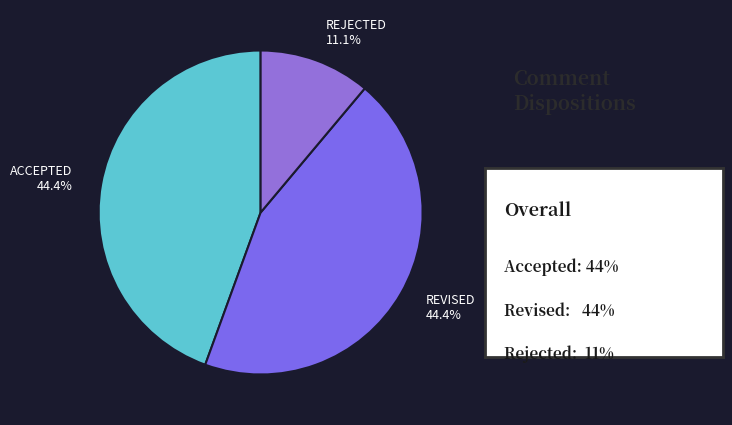

Which slice is the smallest?

REJECTED 11.1%